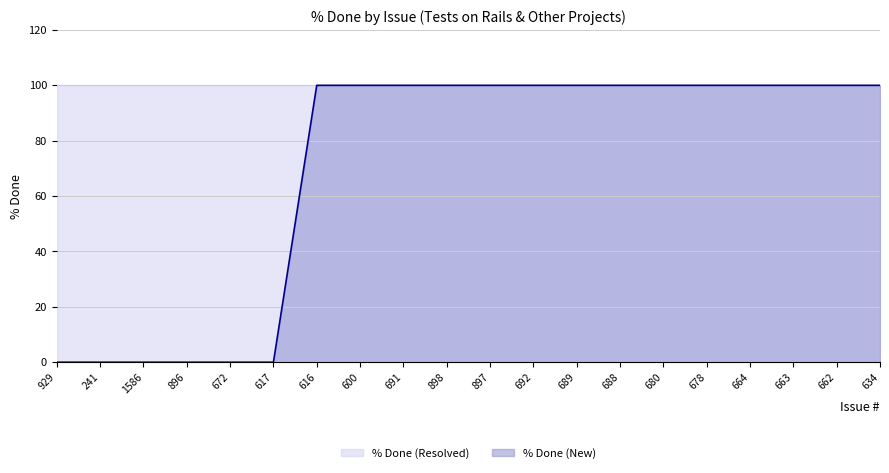

Reading left to right, what are all the values shown in this chart?

929=0	241=0	1586=0	896=0	672=0	617=0	616=100	600=100	691=100	898=100	897=100	692=100	689=100	688=100	680=100	678=100	664=100	663=100	662=100	634=100